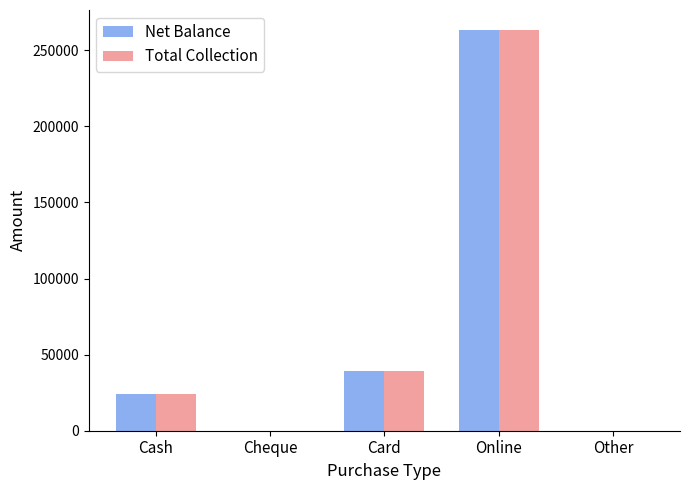

At which label is Total Collection closest to 131629?

Card